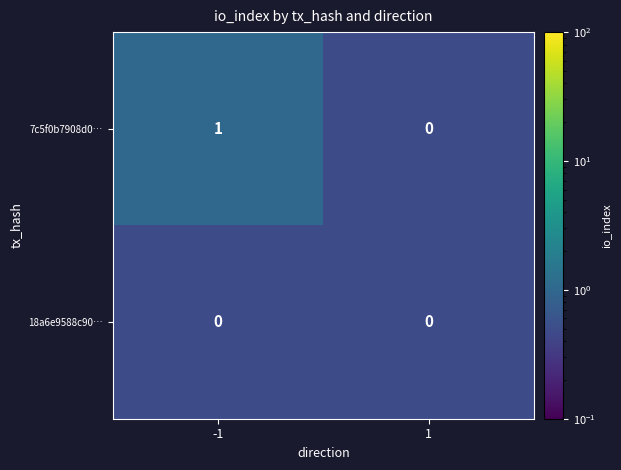

Reading left to right, list all the values displayed in this chart.

7c5f0b7908d0…: -1=1	1=0
18a6e9588c90…: -1=0	1=0